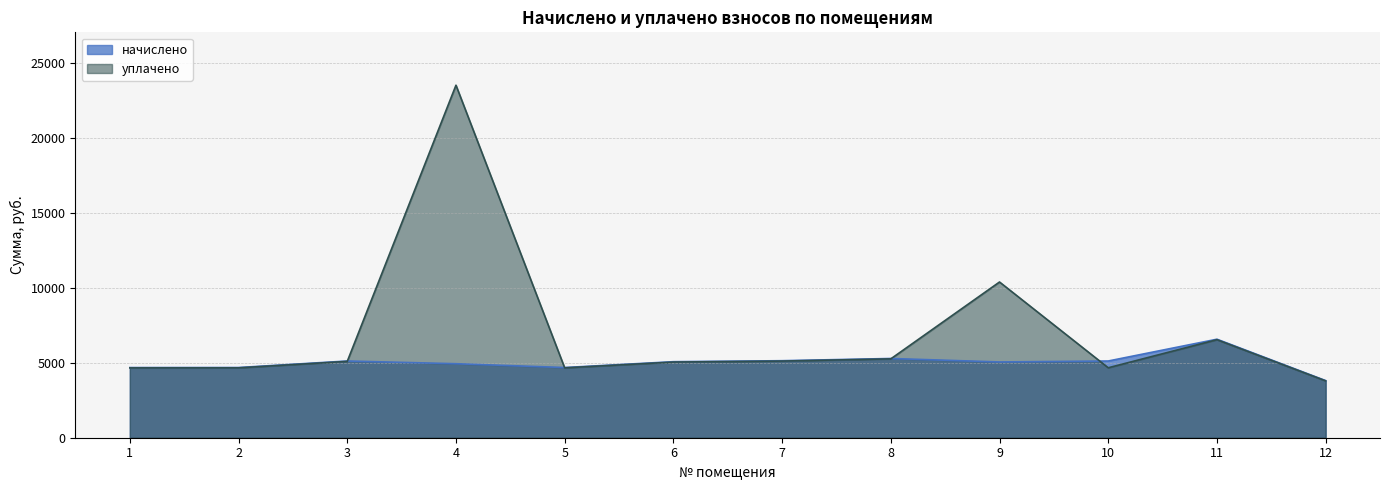

After their last crossing, which series has the higher values: начислено or уплачено?

начислено